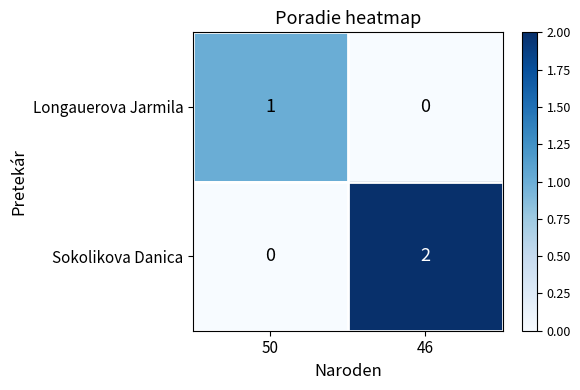

Which label corresponds to the largest value in the chart?

46